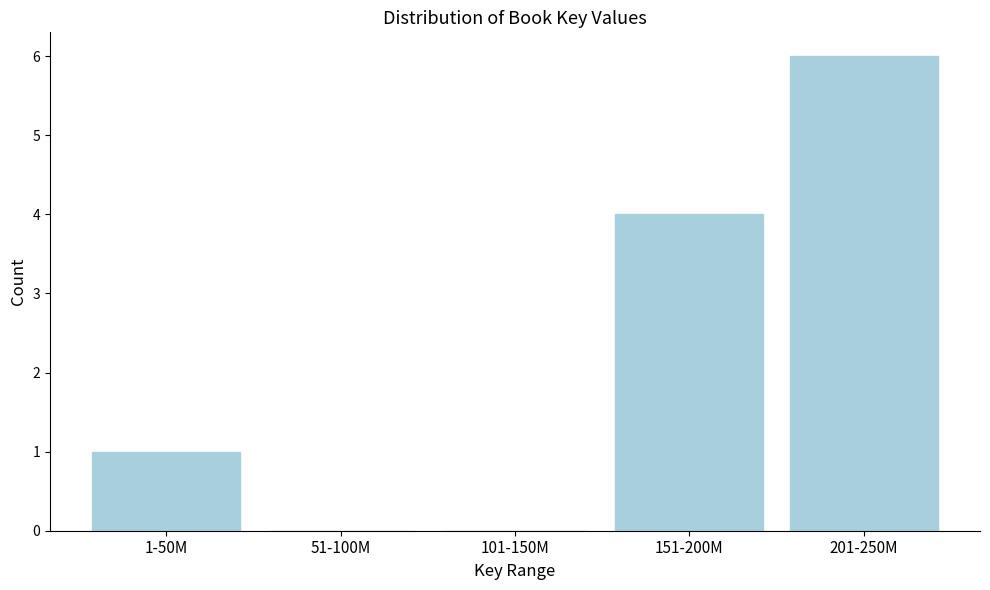

Reading right to left, what are all the values shown in this chart?

201-250M=6	151-200M=4	101-150M=0	51-100M=0	1-50M=1